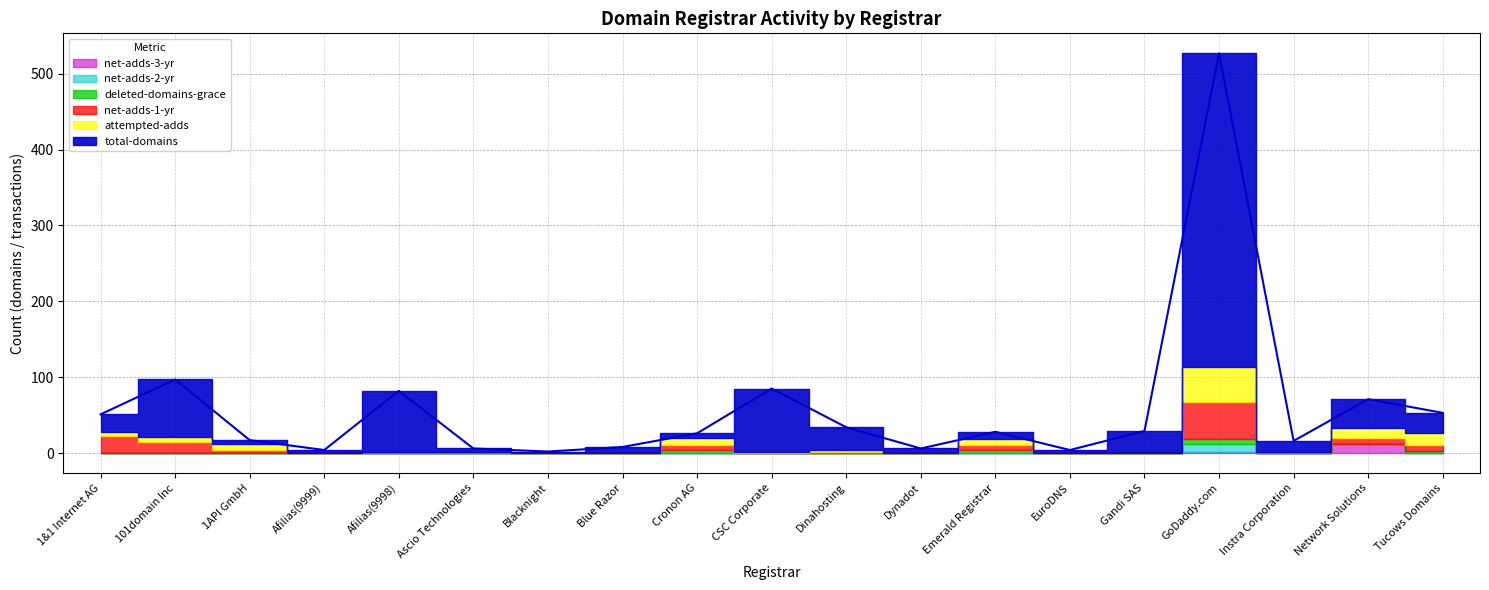

How many lines are shown in the chart?

6